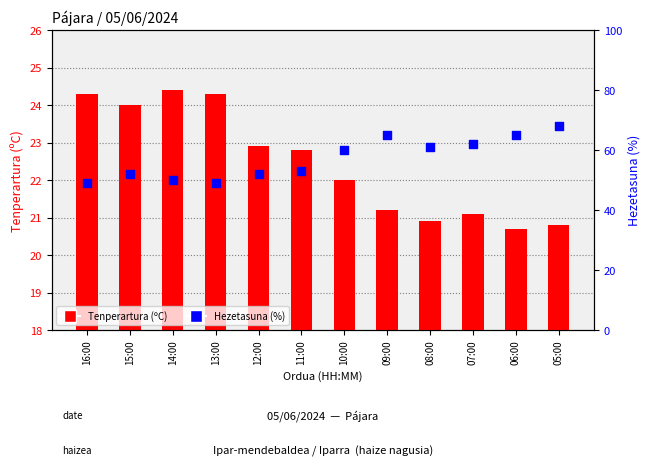

Which series has the largest total across all categories?

Hezetasuna (%)